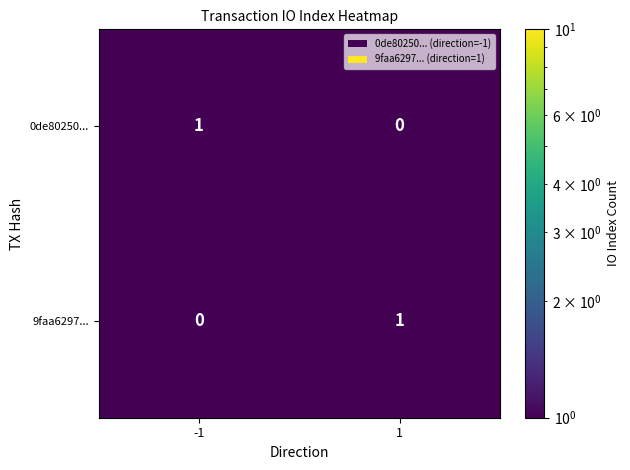

Is it true that 0de80250... equals 1 at -1?

True